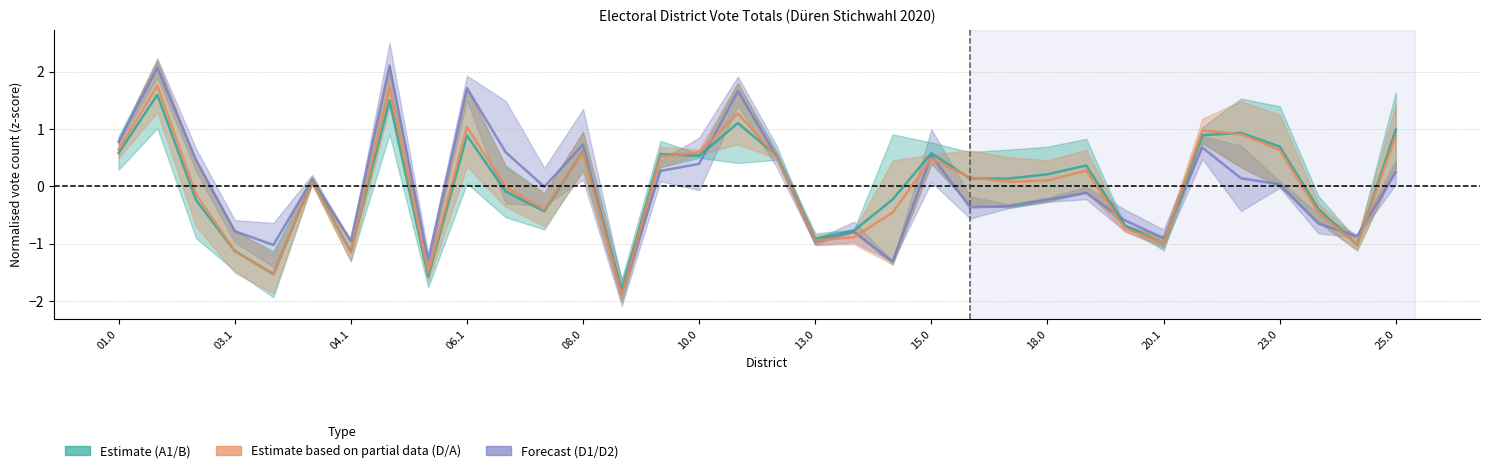

How many values in D1/D2 band centre are above zero?

17